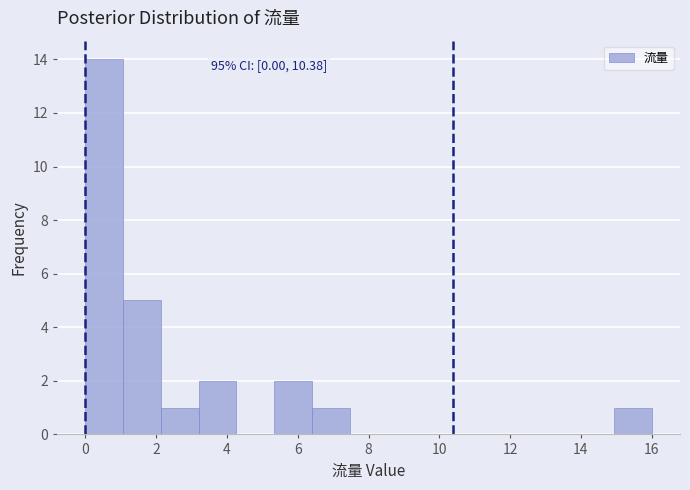

Which range on the x-axis has the tallest bar?

0.0 to 1.0